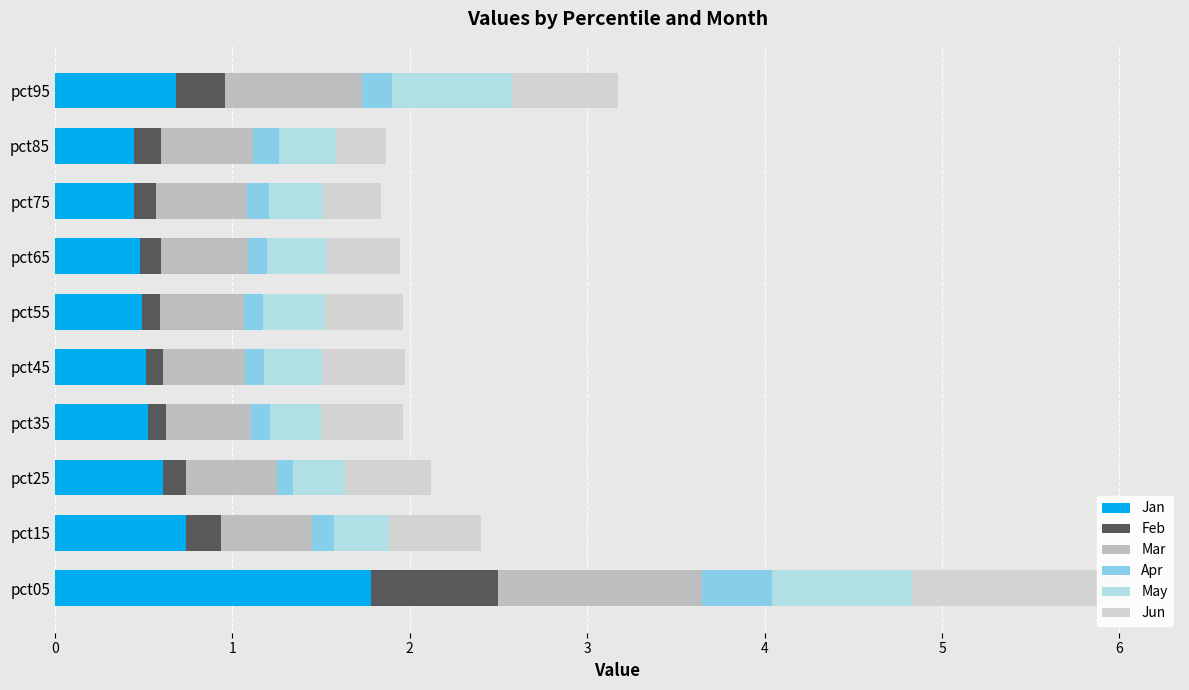

How many groups of bars are there?

10